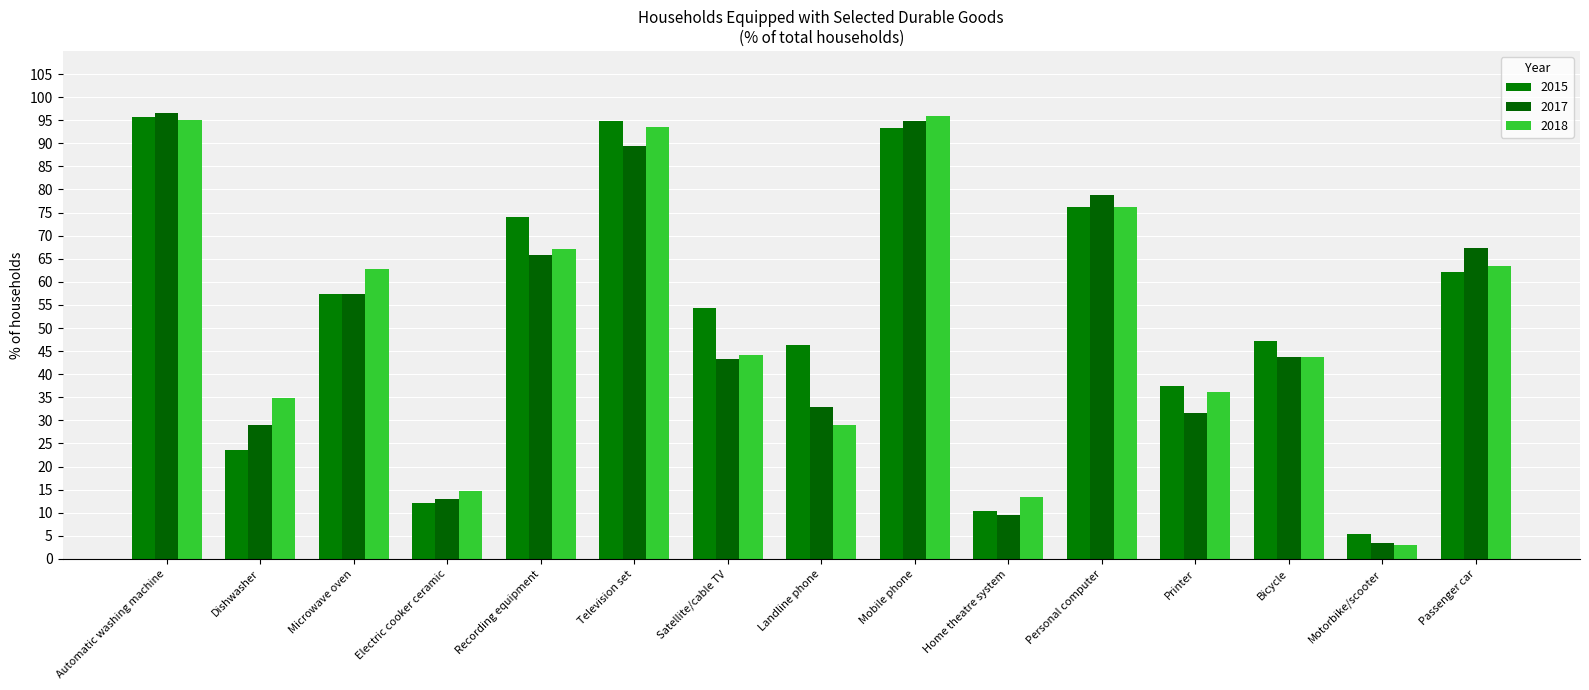

What position from the right is Bicycle?

3